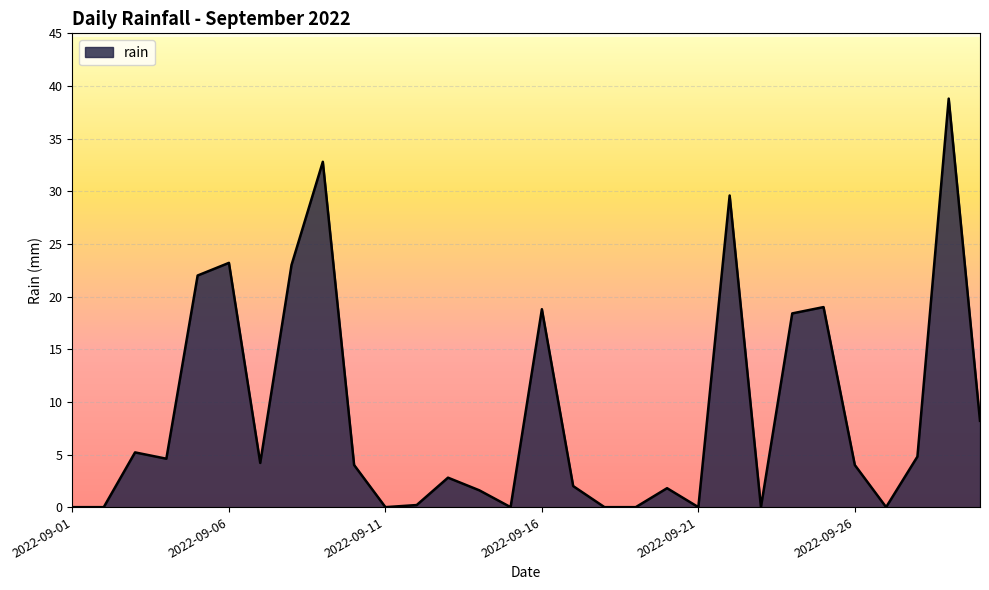

What is the difference between the maximum and minimum values?

38.8